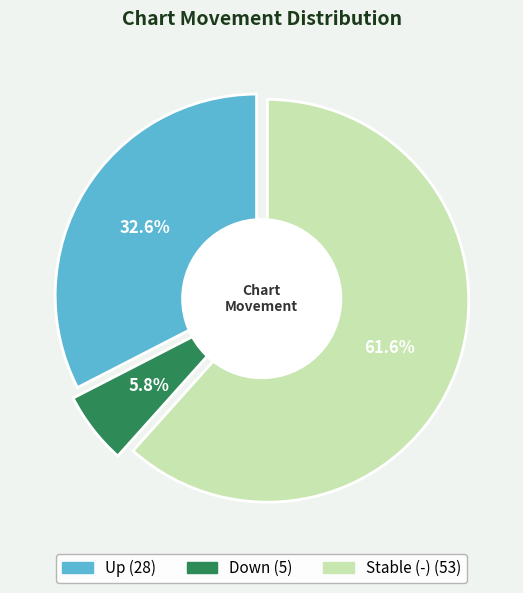

How much of the chart is everything except up?

67.4%